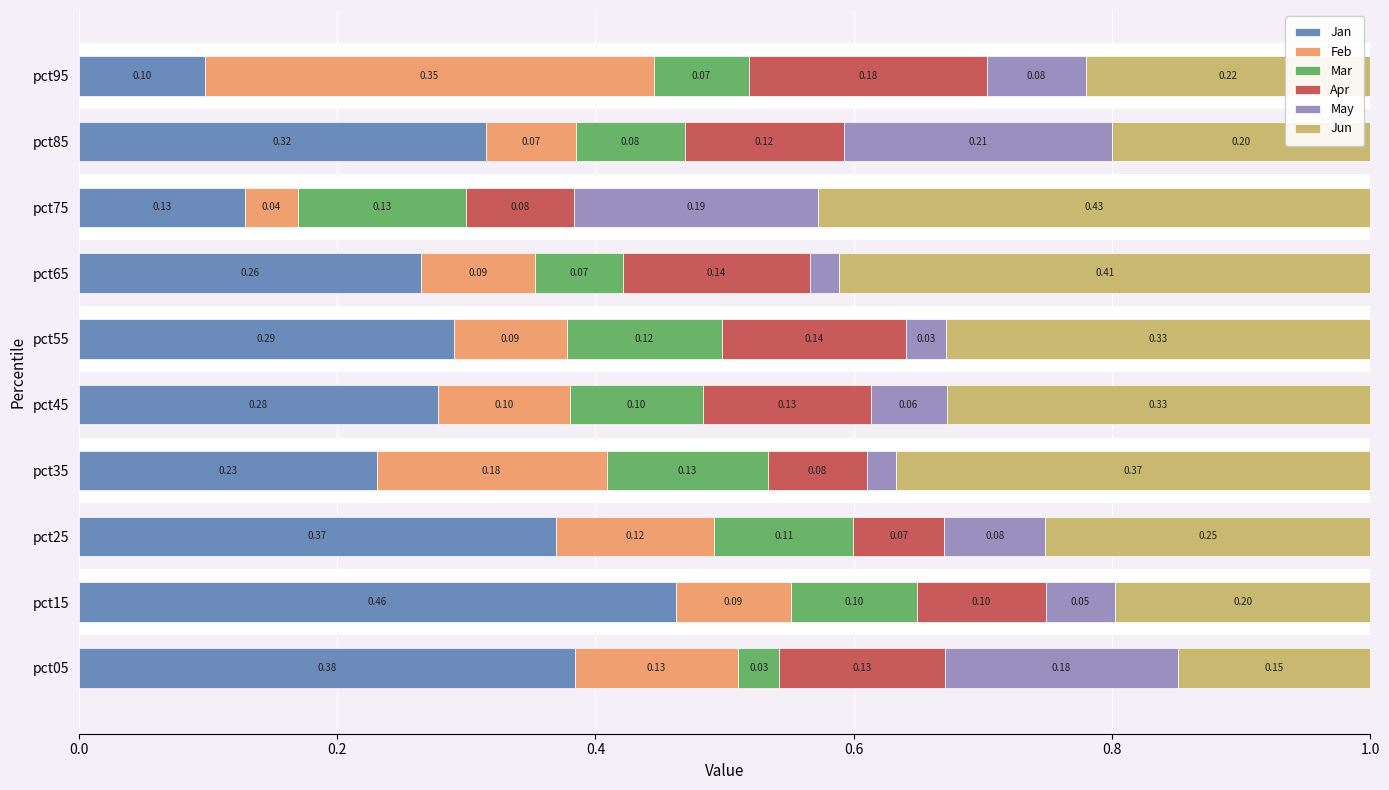

What is the total value across all series at pct25?

1.0